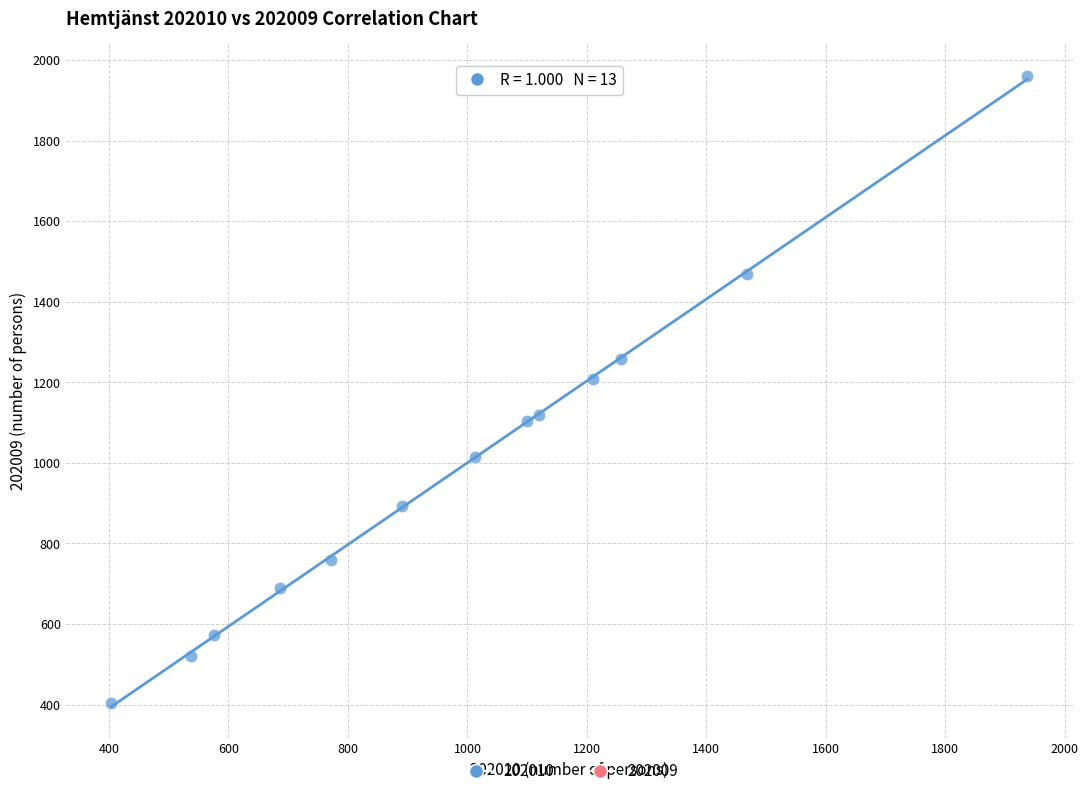

What Y value in the scatter plot is closest to 1182?

1209